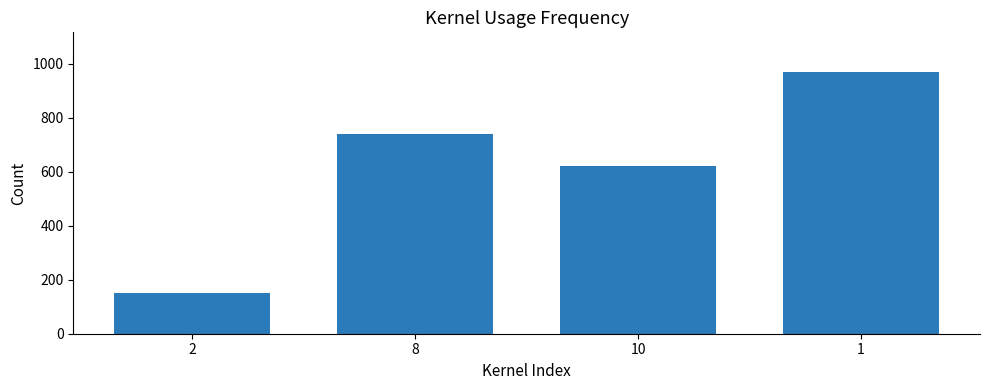

What is the difference between the maximum and second lowest values?

350